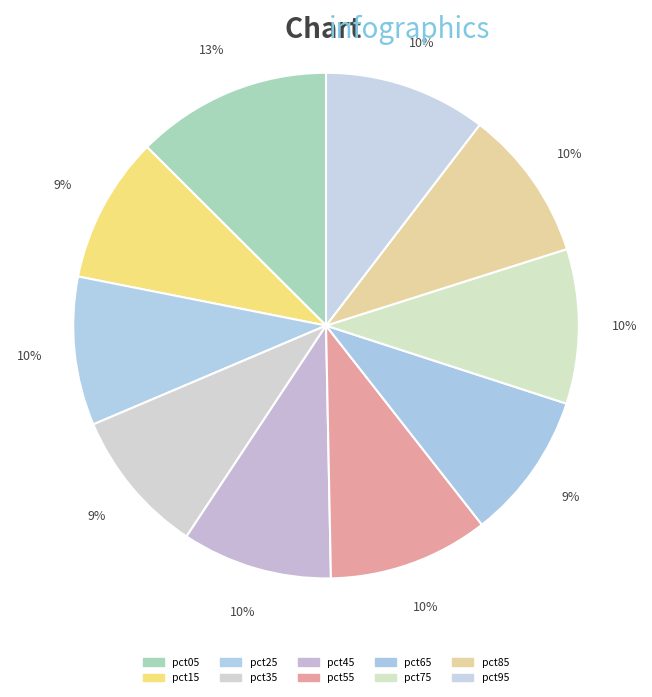

What is the smallest slice in the pie chart?

pct35